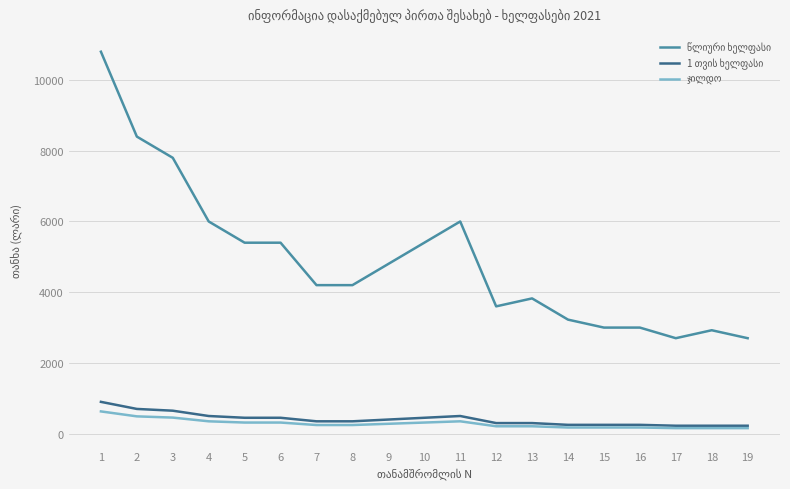

What is the total value across all series at 10?

6165